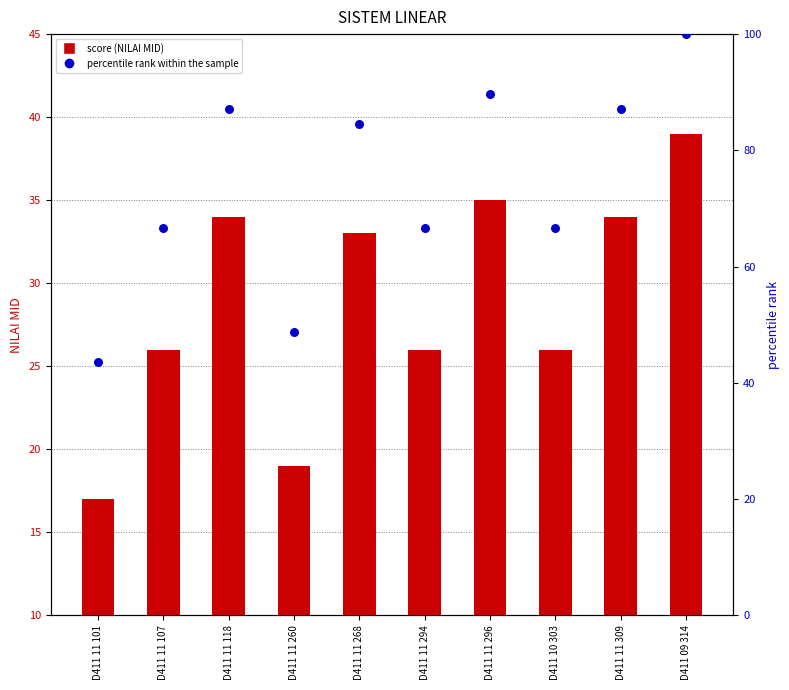

At how many categories does at least one series exceed 24?

10